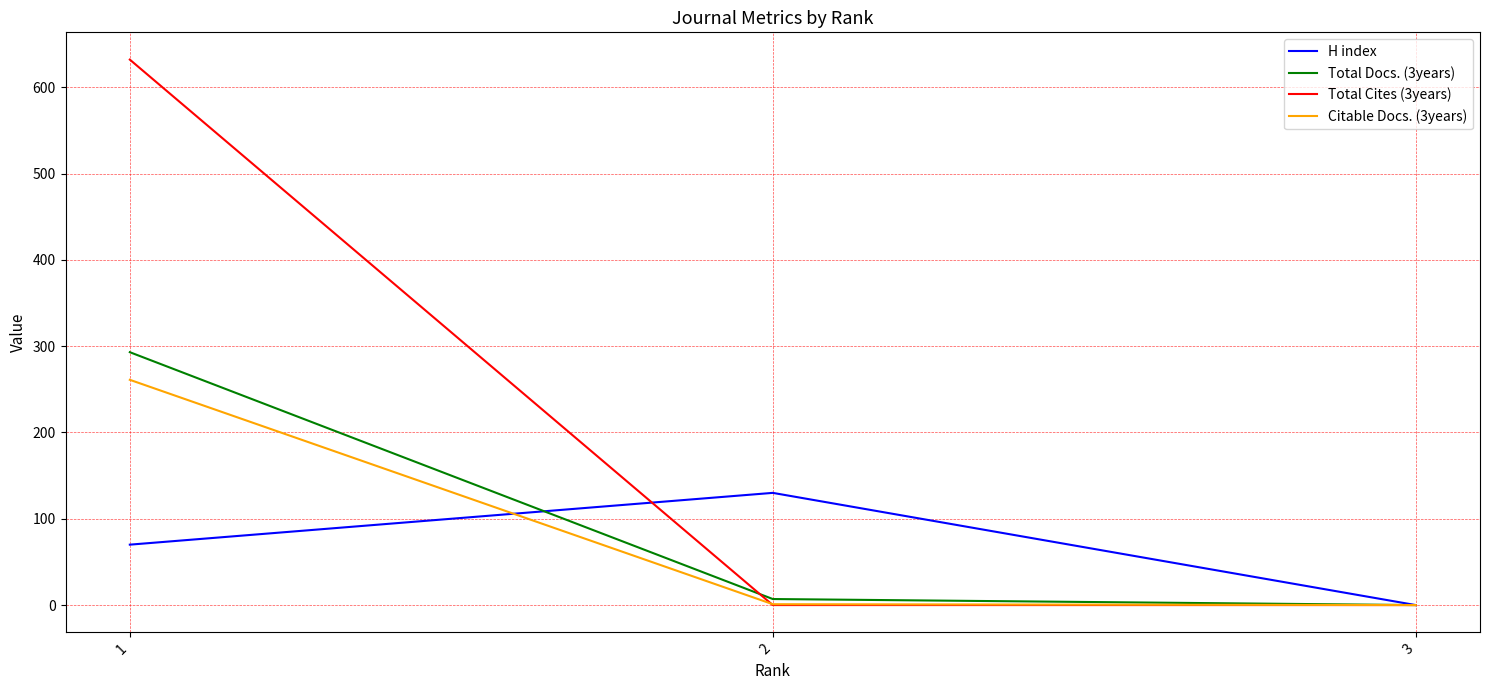

What is the sum of all Total Docs. (3years) values?

300